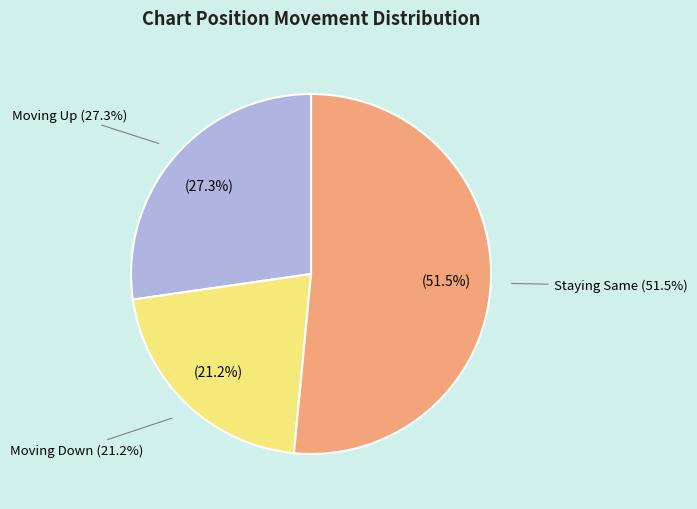

How many segments does this pie chart have?

3